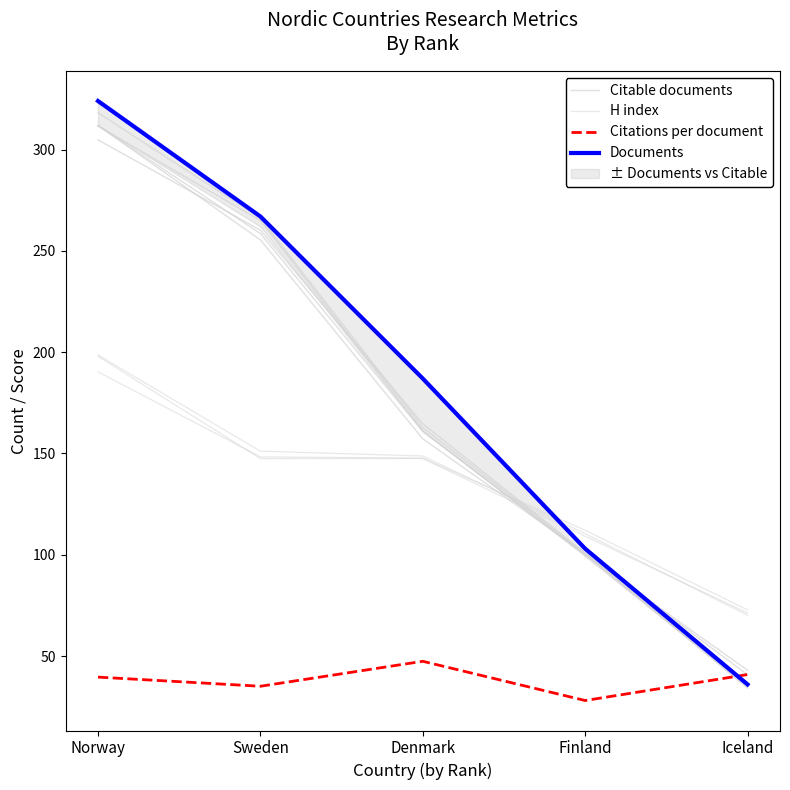

The value of Documents at Norway is 324.0. True or false?

True